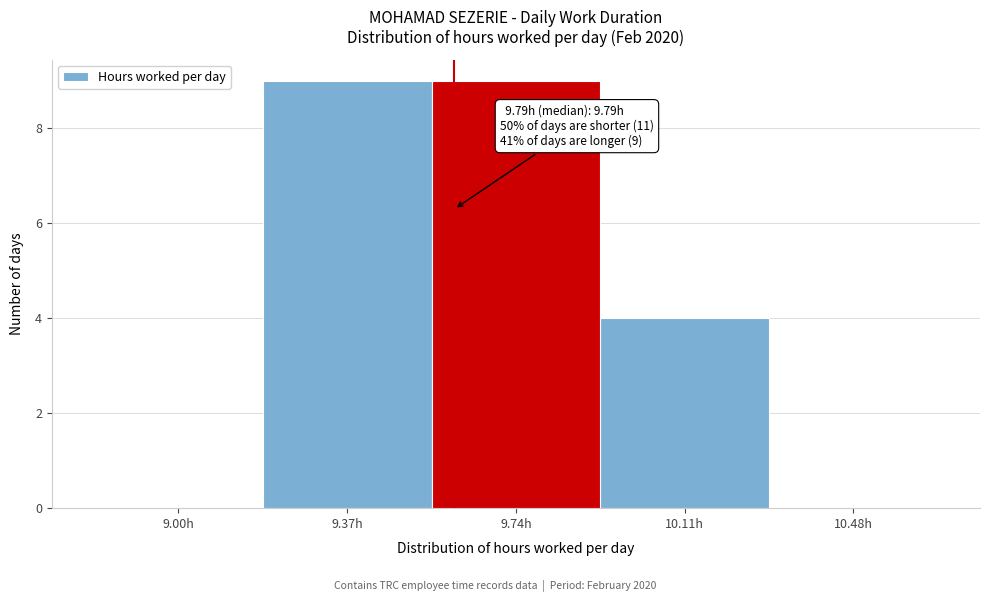

Reading left to right, what are all the values shown in this chart?

9.00h=0	9.37h=9	9.74h=9	10.11h=4	10.48h=0